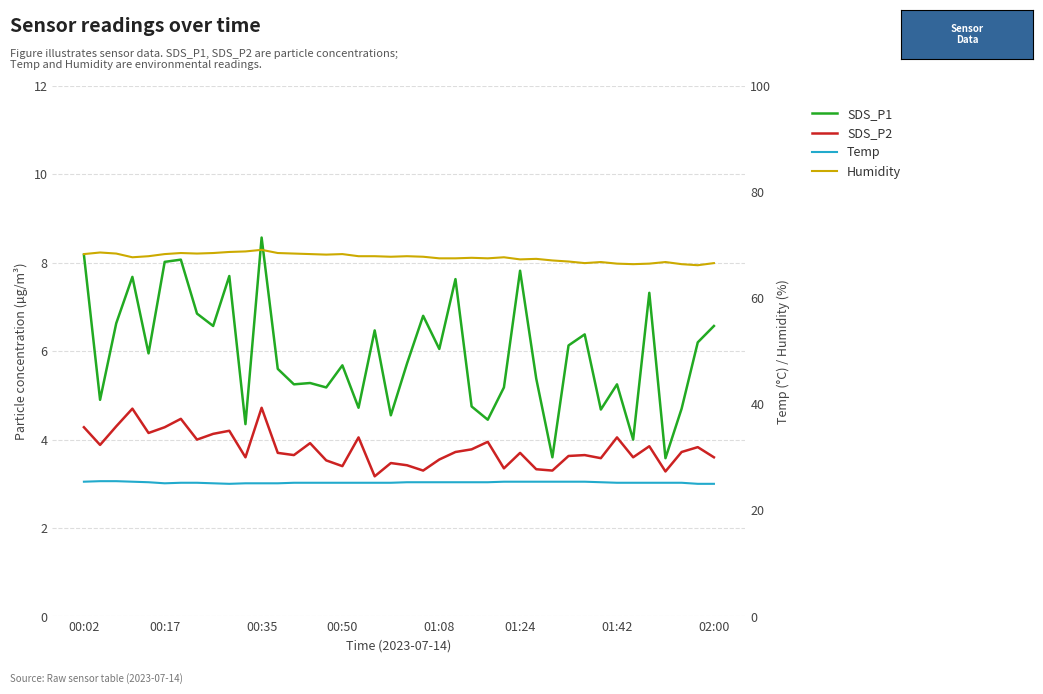

What are all the series names shown in the legend?

SDS_P1, SDS_P2, Temp, Humidity